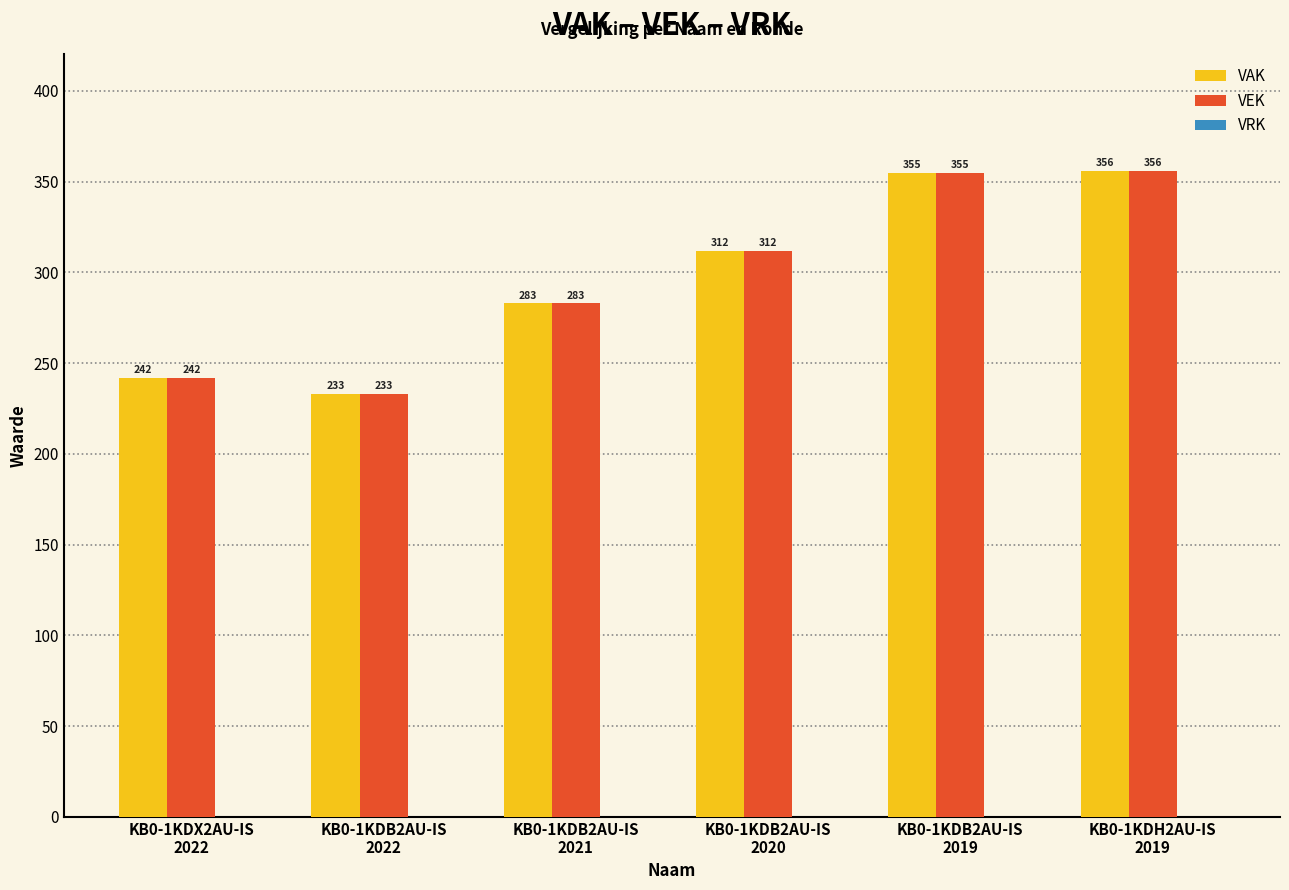

What is the minimum value for VEK?

233